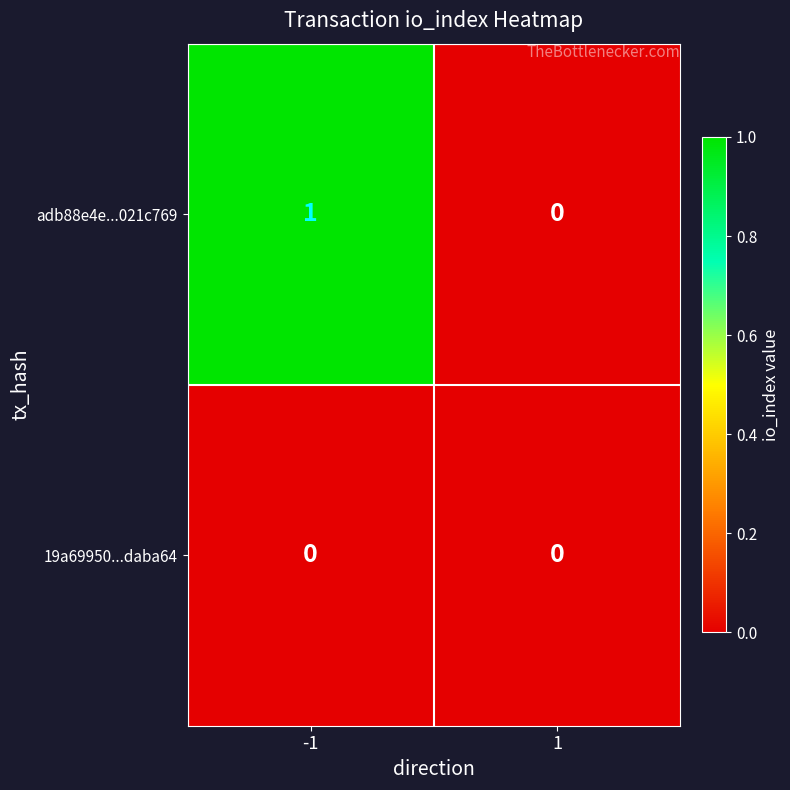

List the series in order of their peak value, lowest first.

19a69950...daba64, adb88e4e...021c769